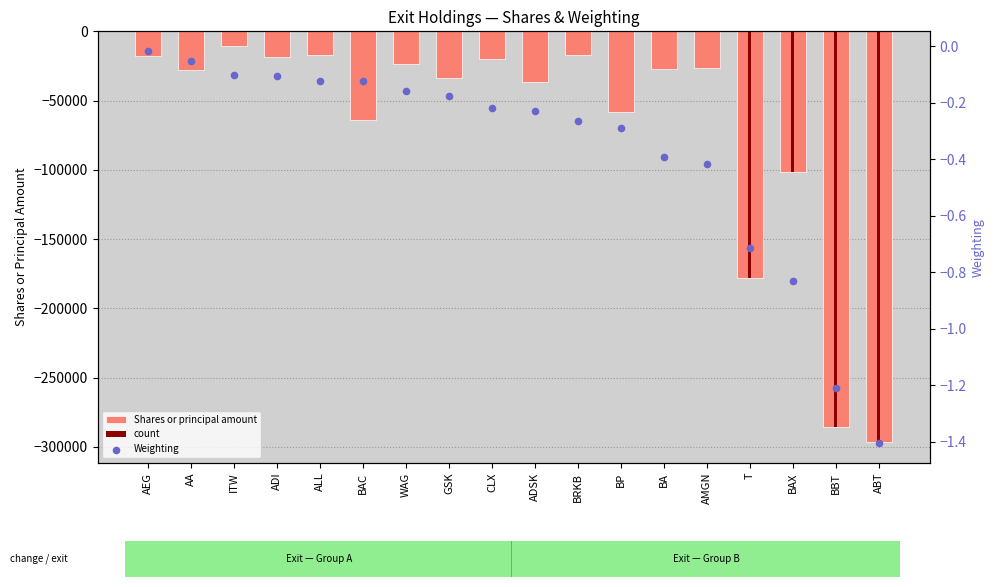

At which category is the sum across all series the highest?

ITW